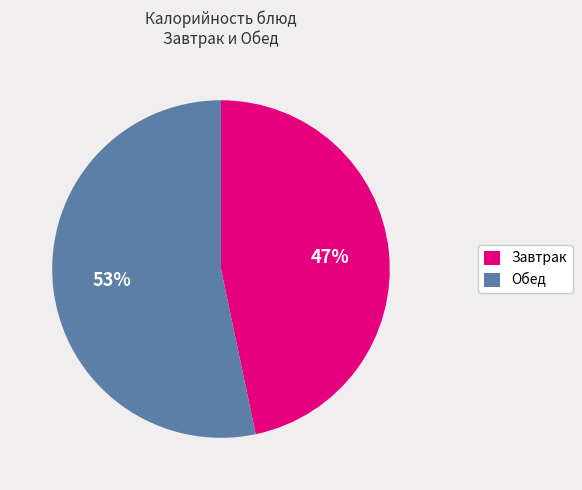

The Завтрак slice represents 47% of the pie. True or false?

True